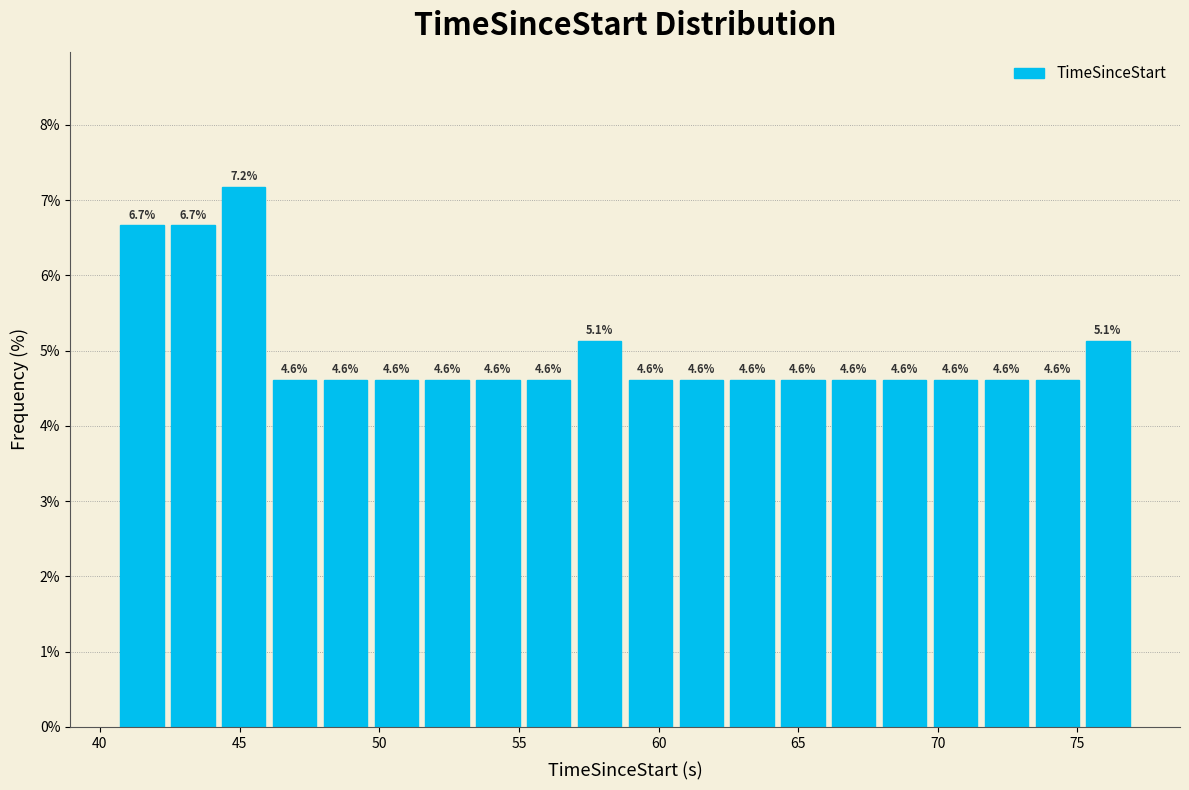

Around what value on the x-axis is the tallest bar? Give the approximate position of its centre, as read against the axis.

45.0